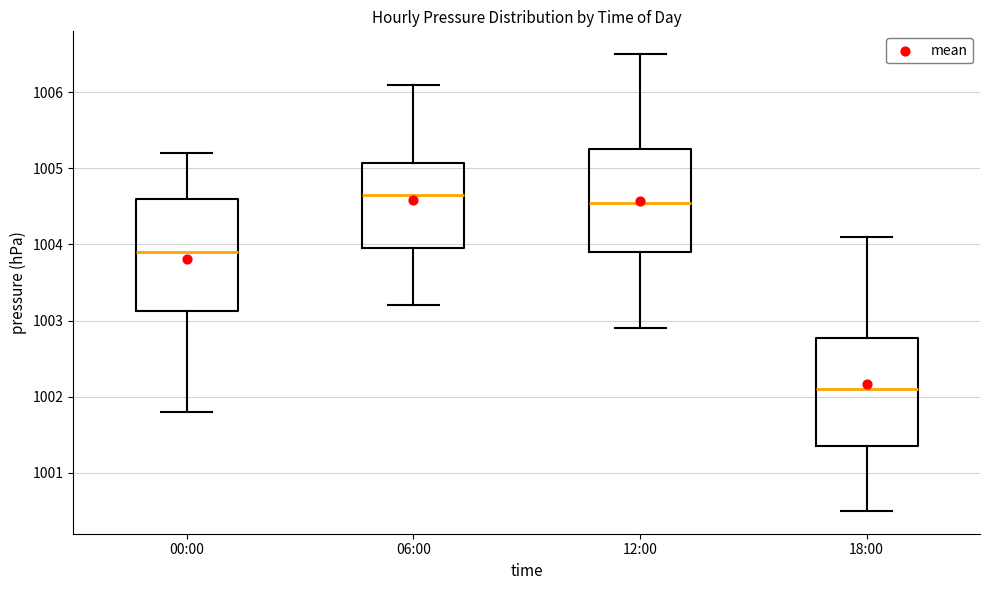

Where is the upper edge of the box for 06:00 on the y-axis? The values are not printed on the chart, so give them approximately, as read against the axis.

1005.1